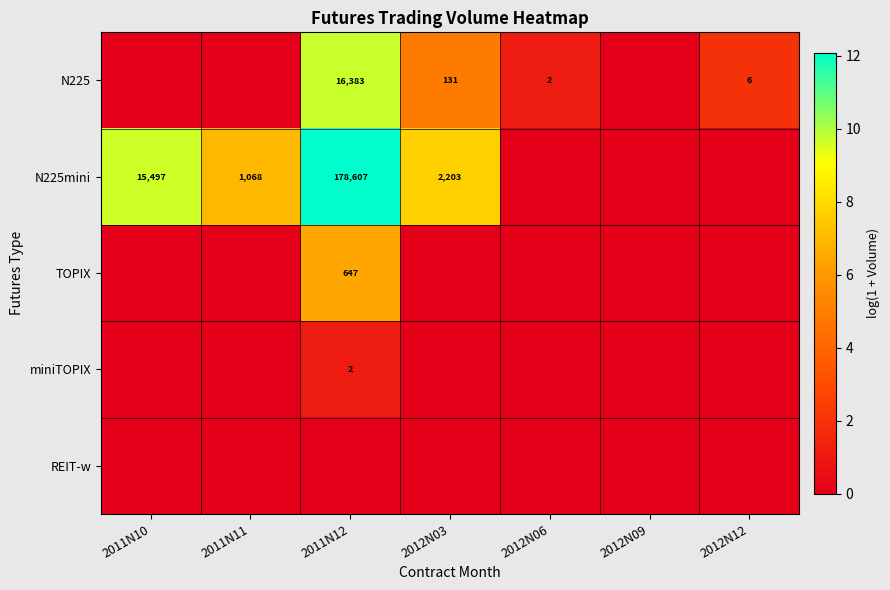

Is it true that N225mini equals 241434 at 2011N12?

False